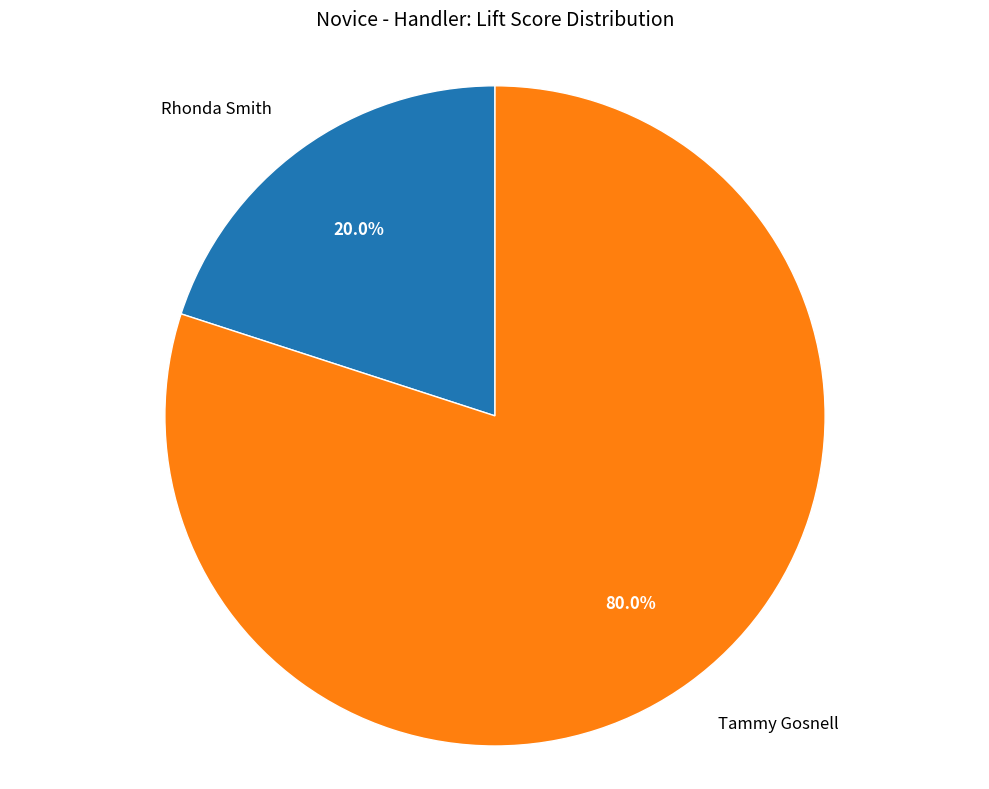

Does any single category account for the majority?

Yes